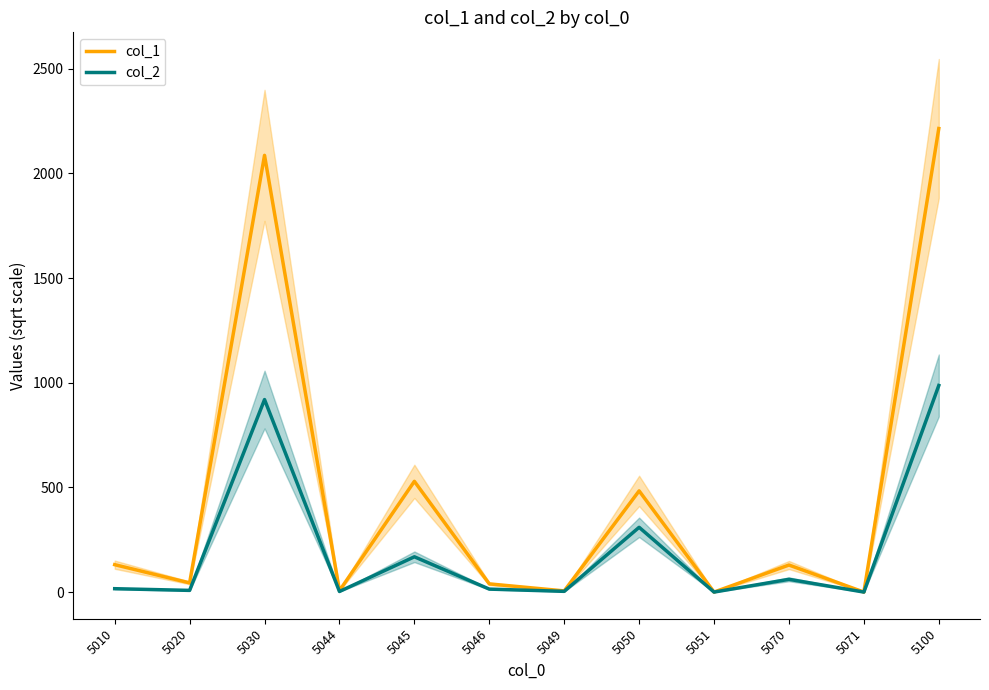

At which category does col_1 reach its first local peak?

5030